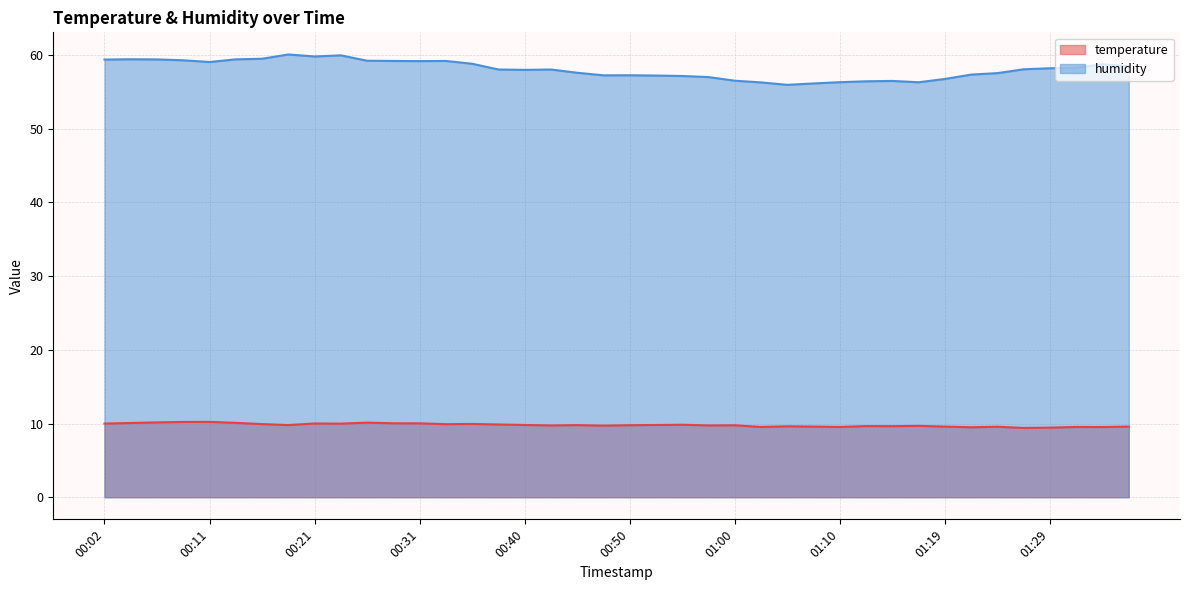

The value of temperature at 01:31 is 9.5. True or false?

True